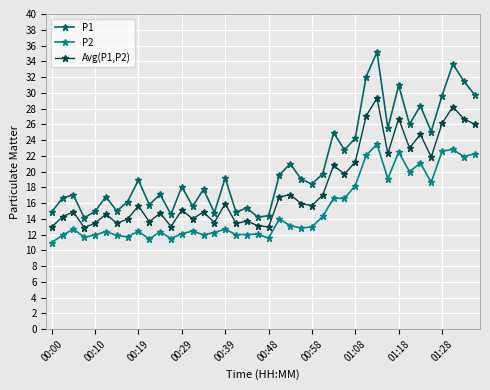

Which series has the largest total across all categories?

P1